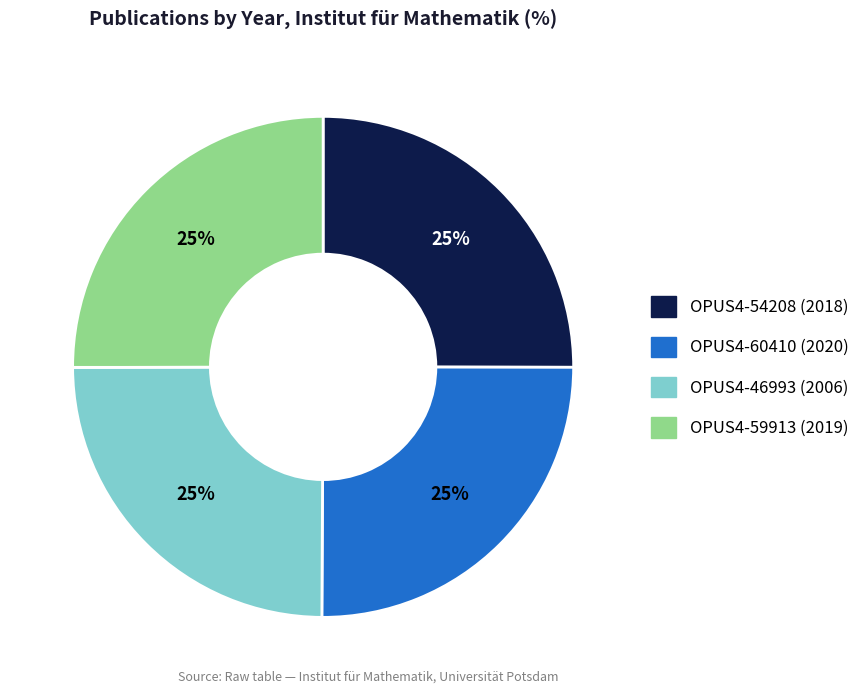

Is there a majority slice in this chart?

No